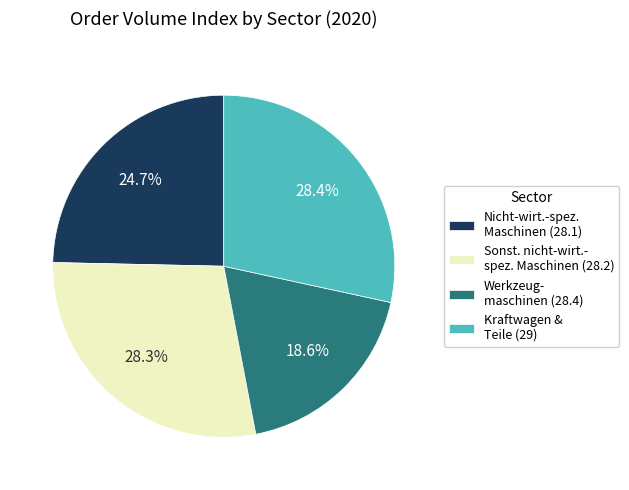

Which slice is the smallest?

Werkzeug- maschinen (28.4)